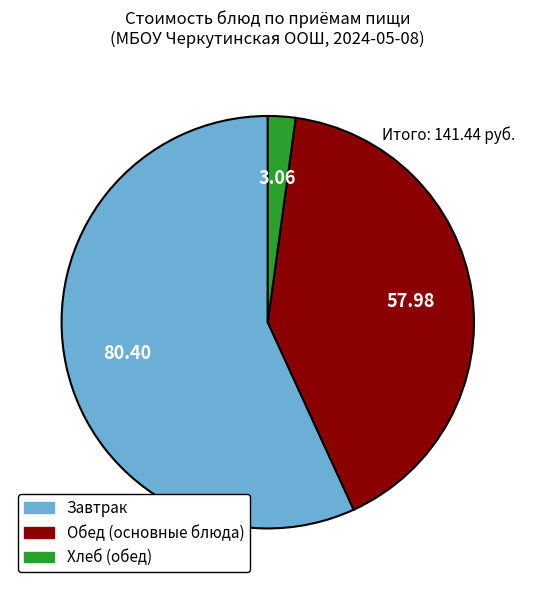

Is there any slice that represents more than half of the pie?

Yes